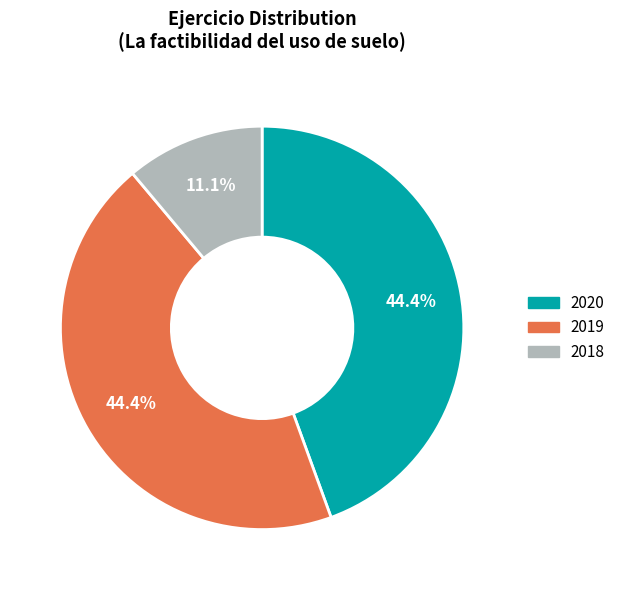

Is there any slice that represents more than half of the pie?

No